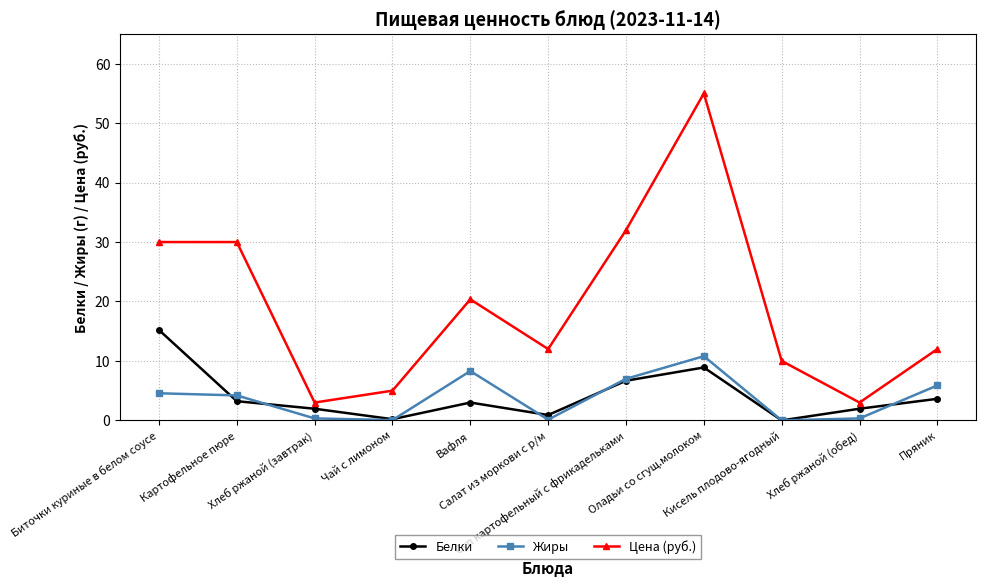

What is the difference between the maximum and minimum values in the Цена (руб.) series?

52.0